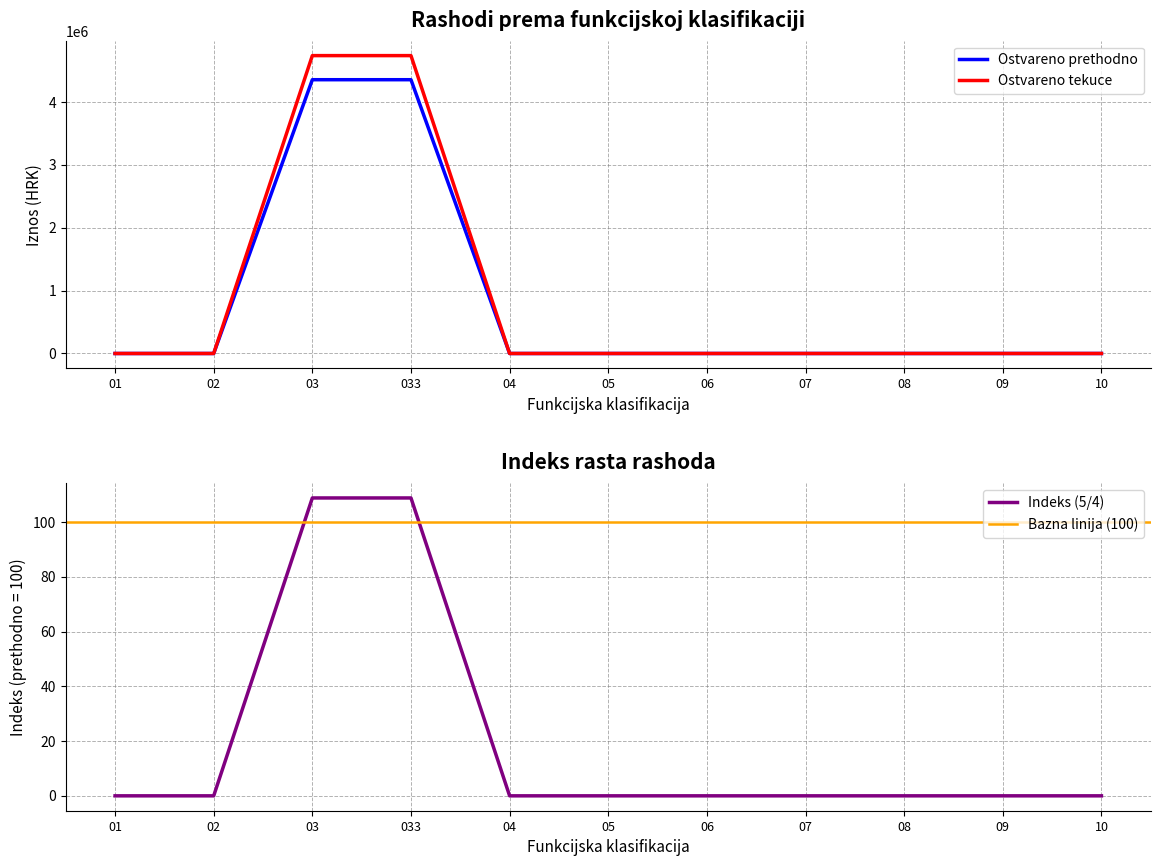

True or false: Indeks (5/4) and Ostvareno tekuce cross at least once.

False